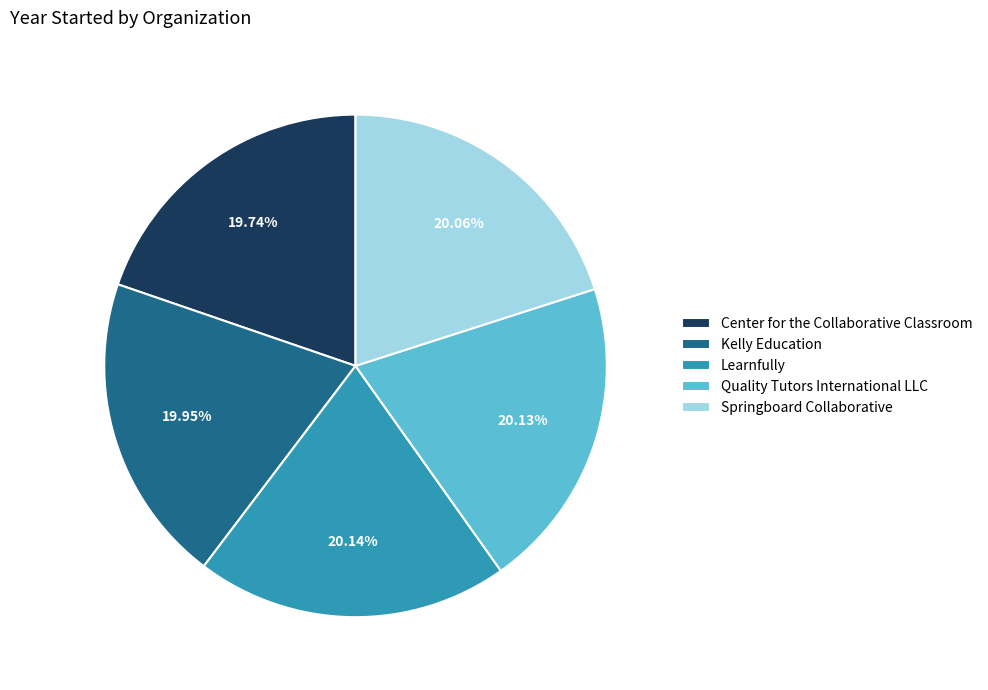

How many slices are in this pie chart?

5